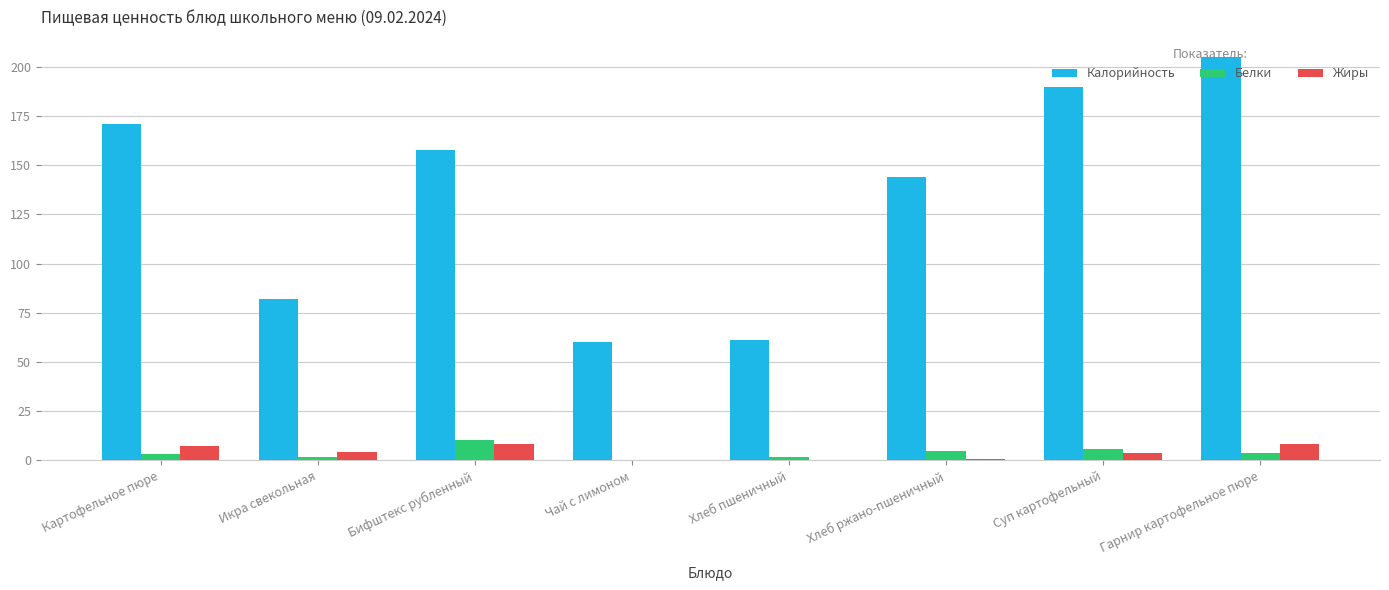

What is the average value of the Жиры series?

4.1